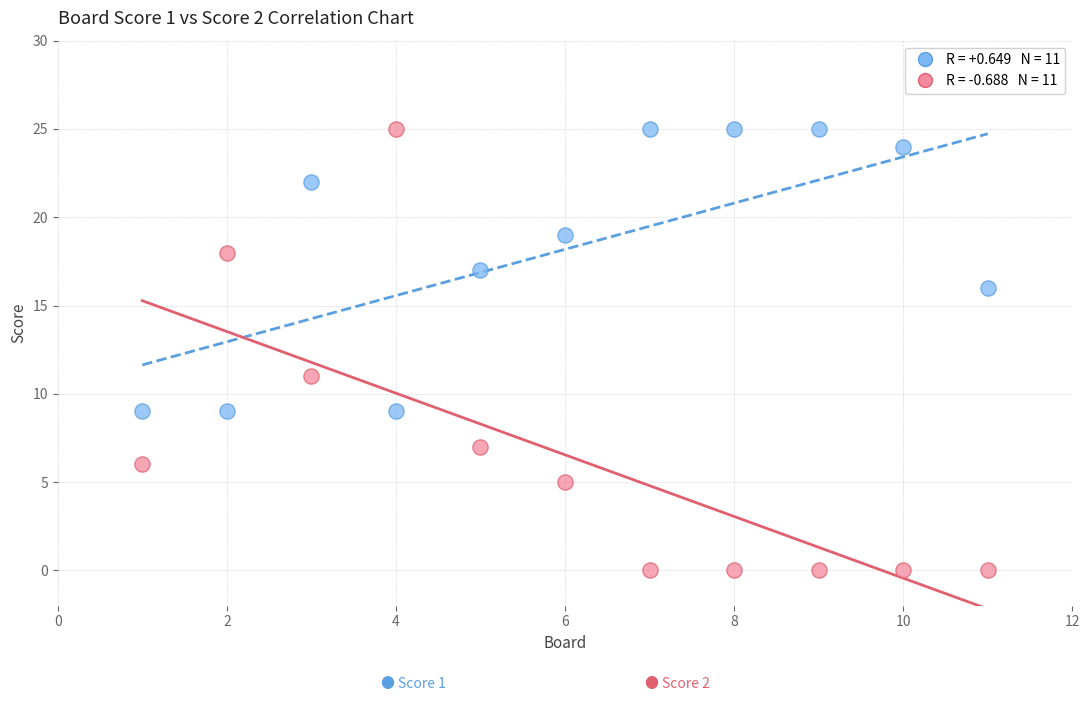

Across all series, what Y value is closest to 12?

11